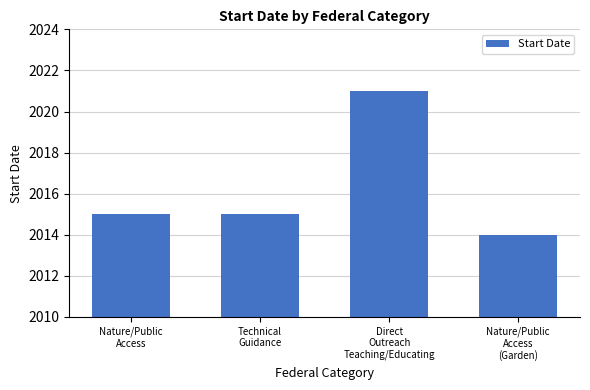

What is the smallest value displayed?

2014